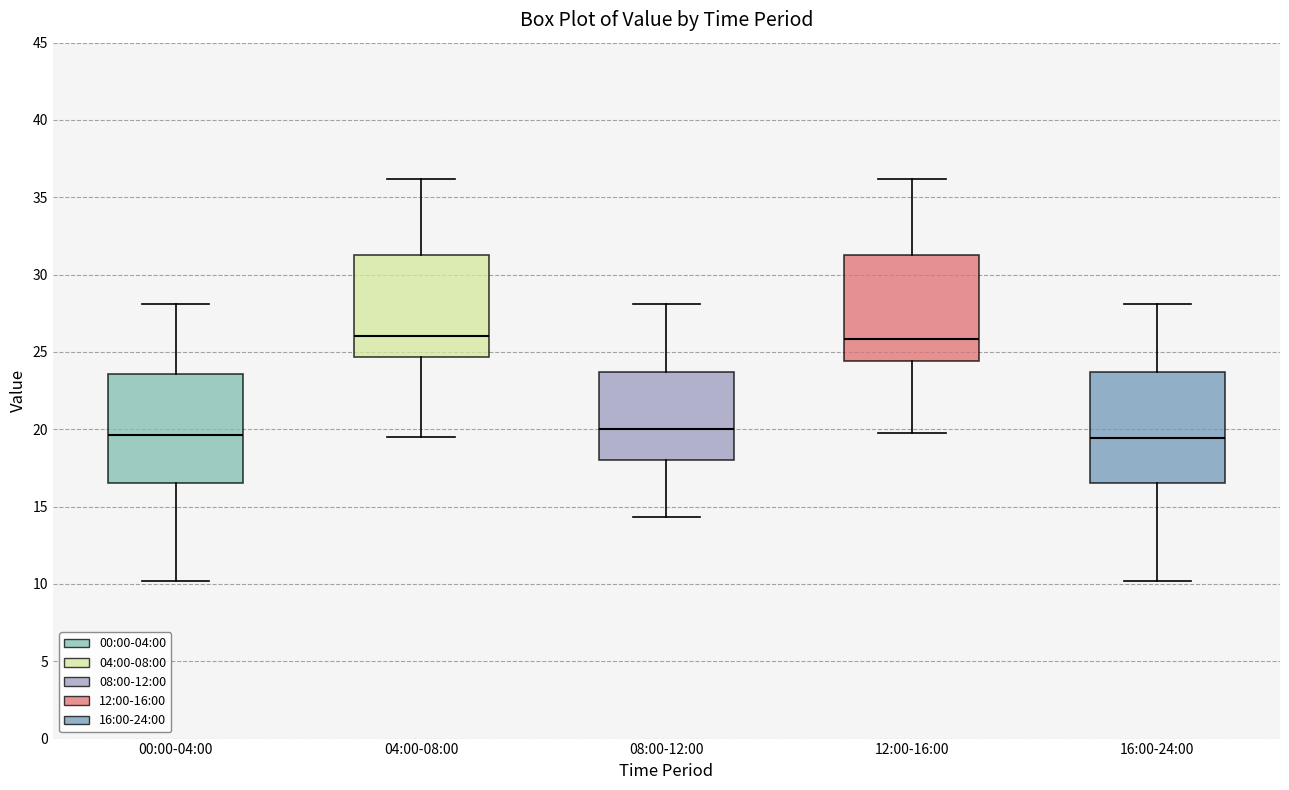

Reading left to right, transcribe this box plot: for each box, give where its median line is, the range the box spans, and where its two whiskers end, as read against the y-axis. The values are not printed on the chart, so give them approximately, as read against the axis.

00:00-04:00: median 19.5, box 16.5 to 23.5, whiskers 10.0 to 28.0
04:00-08:00: median 26.0, box 24.5 to 31.5, whiskers 19.5 to 36.0
08:00-12:00: median 20.0, box 18.0 to 23.5, whiskers 14.5 to 28.0
12:00-16:00: median 26.0, box 24.5 to 31.5, whiskers 20.0 to 36.0
16:00-24:00: median 19.5, box 16.5 to 23.5, whiskers 10.0 to 28.0